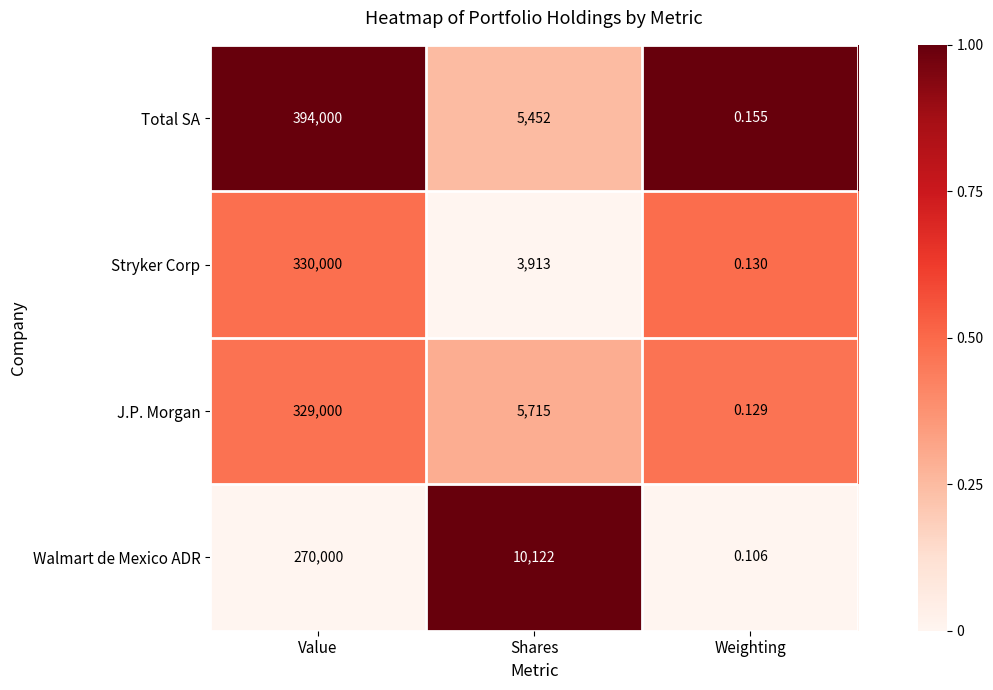

Count the number of data series in this chart.

4